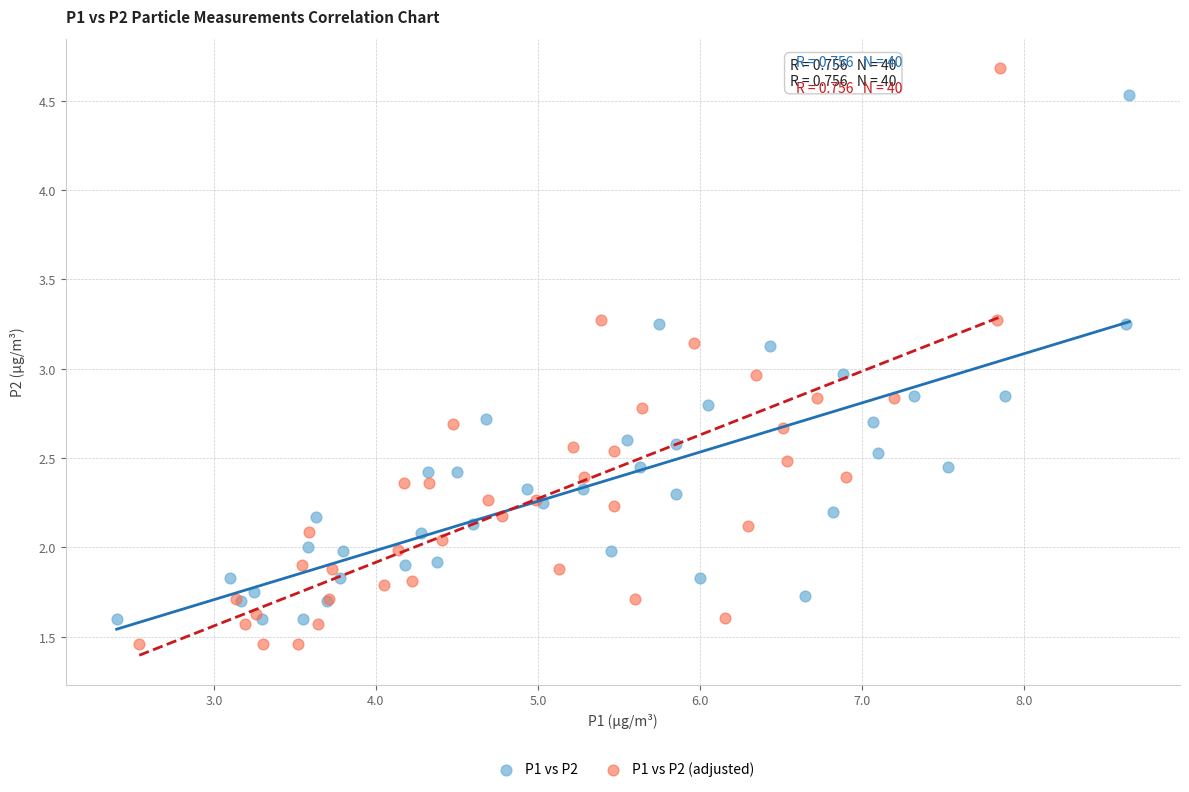

What are all the series names shown in the legend?

P1 vs P2, P1 vs P2 (adjusted)